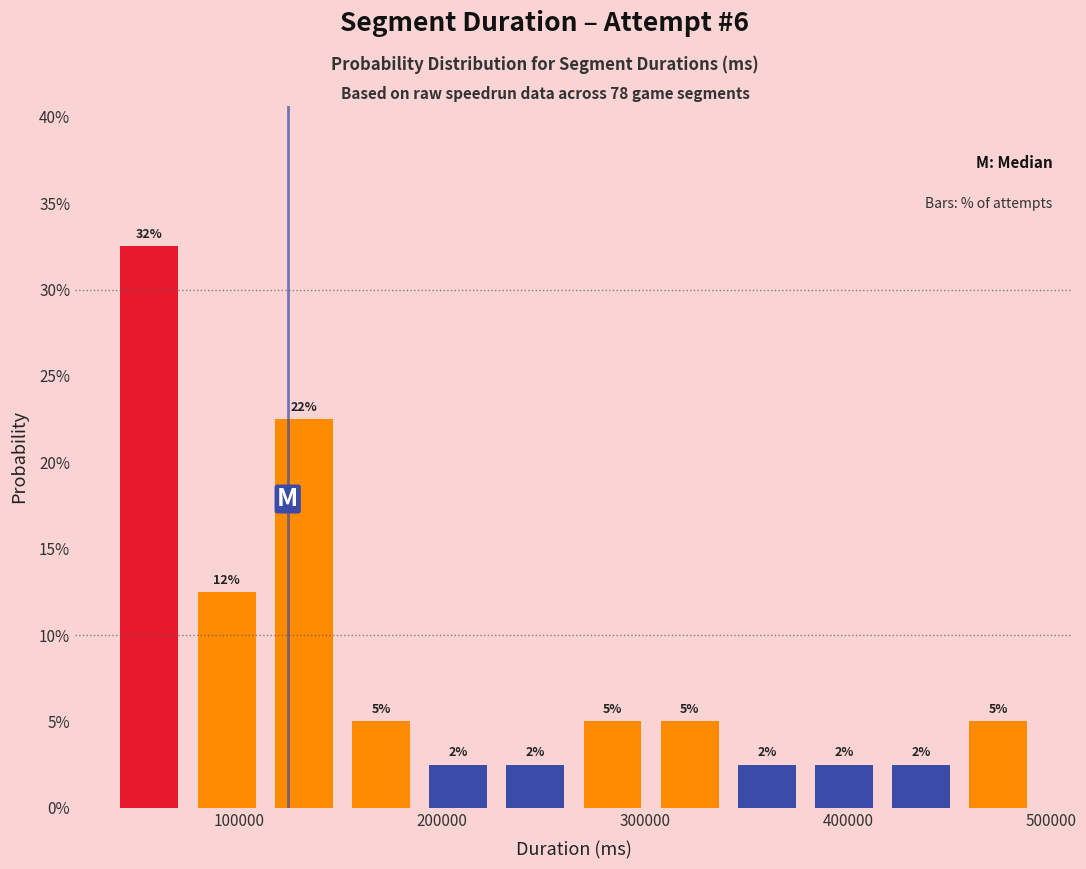

Read against the x-axis, roughly where is the centre of the tallest bar?

60000